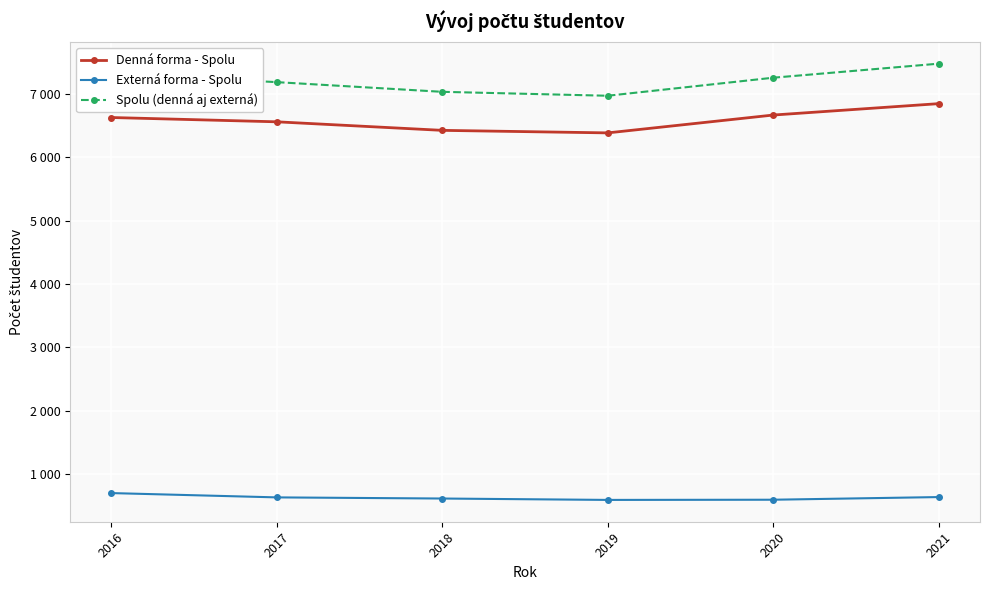

What is the difference between the second highest and minimum values in the Spolu (denná aj externá) series?

351